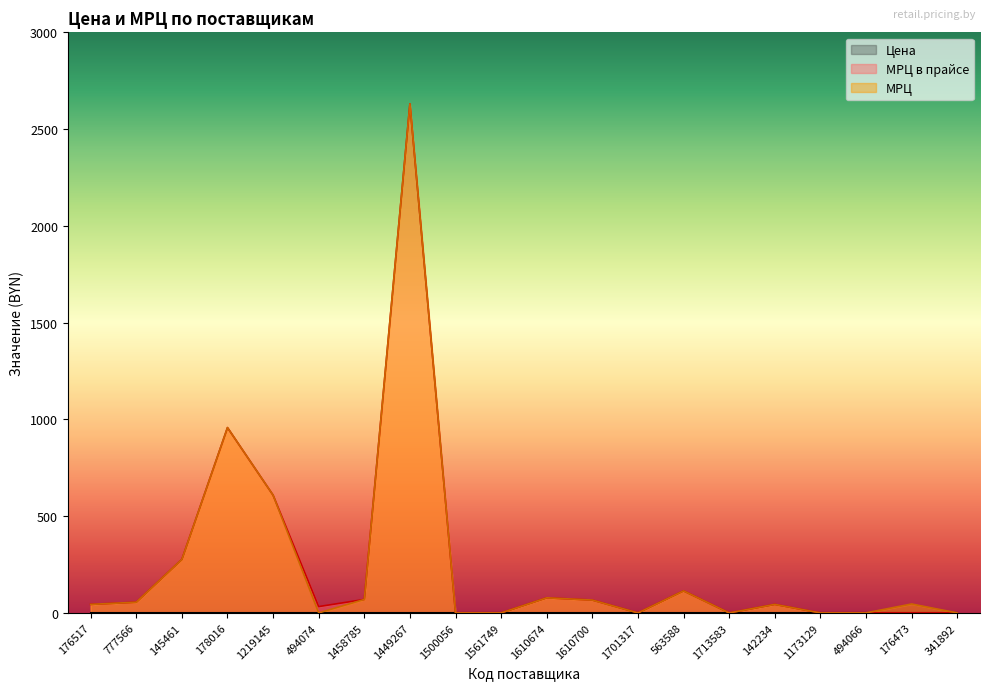

Which series has the largest range (max minus min)?

МРЦ в прайсе